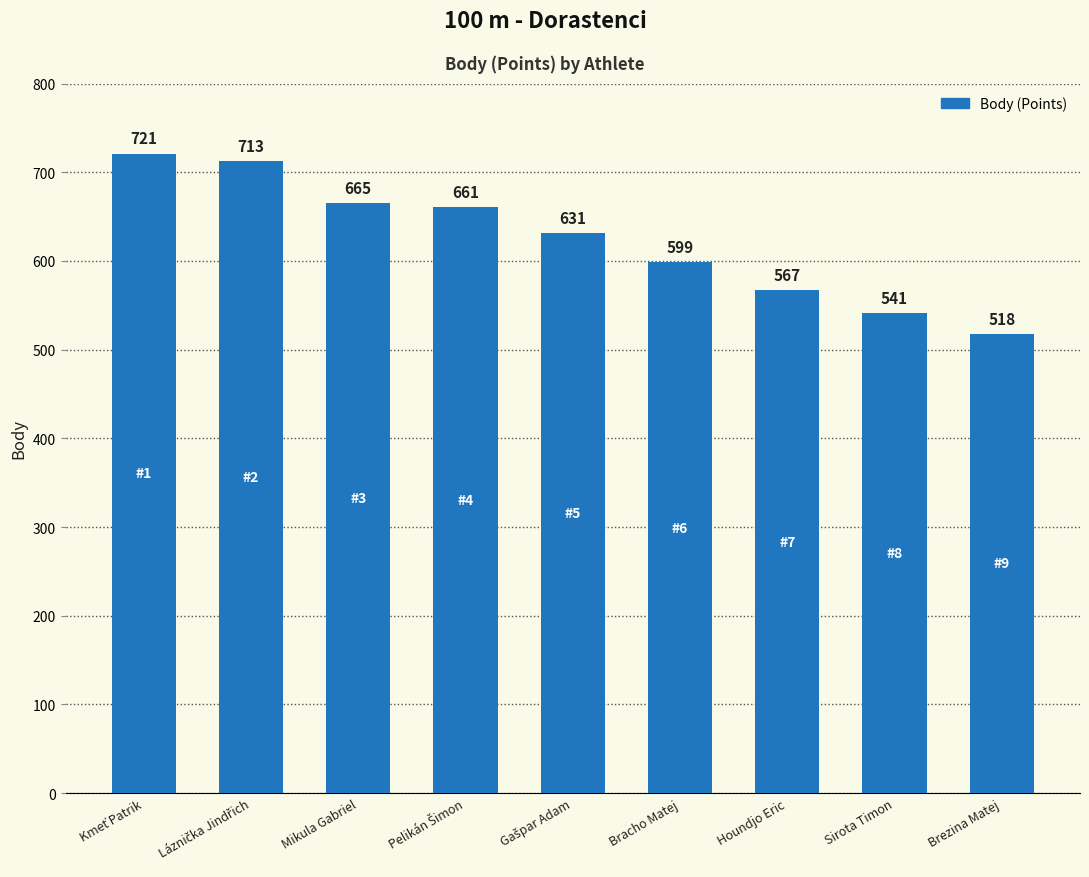

Reading right to left, list all the values displayed in this chart.

518	541	567	599	631	661	665	713	721